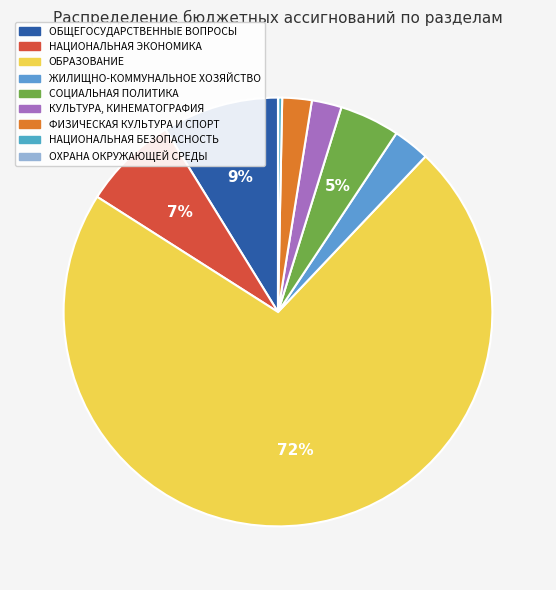

To the nearest percent, what percentage of the pie is ОБРАЗОВАНИЕ?

72%